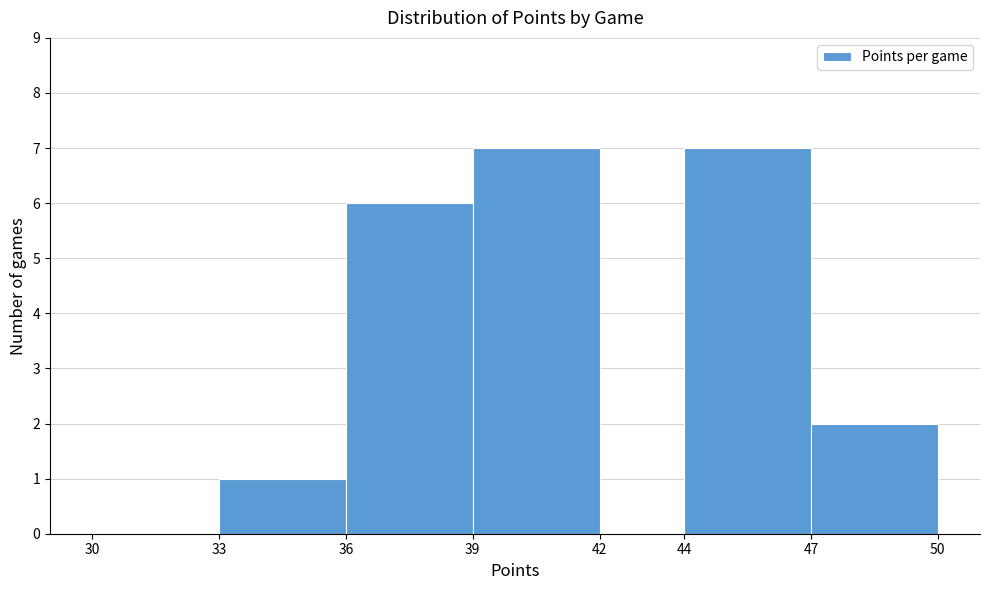

What is the height of the bar covering 33 to 36 on the x-axis? The values are not printed on the chart, so give them approximately, as read against the axis.

1